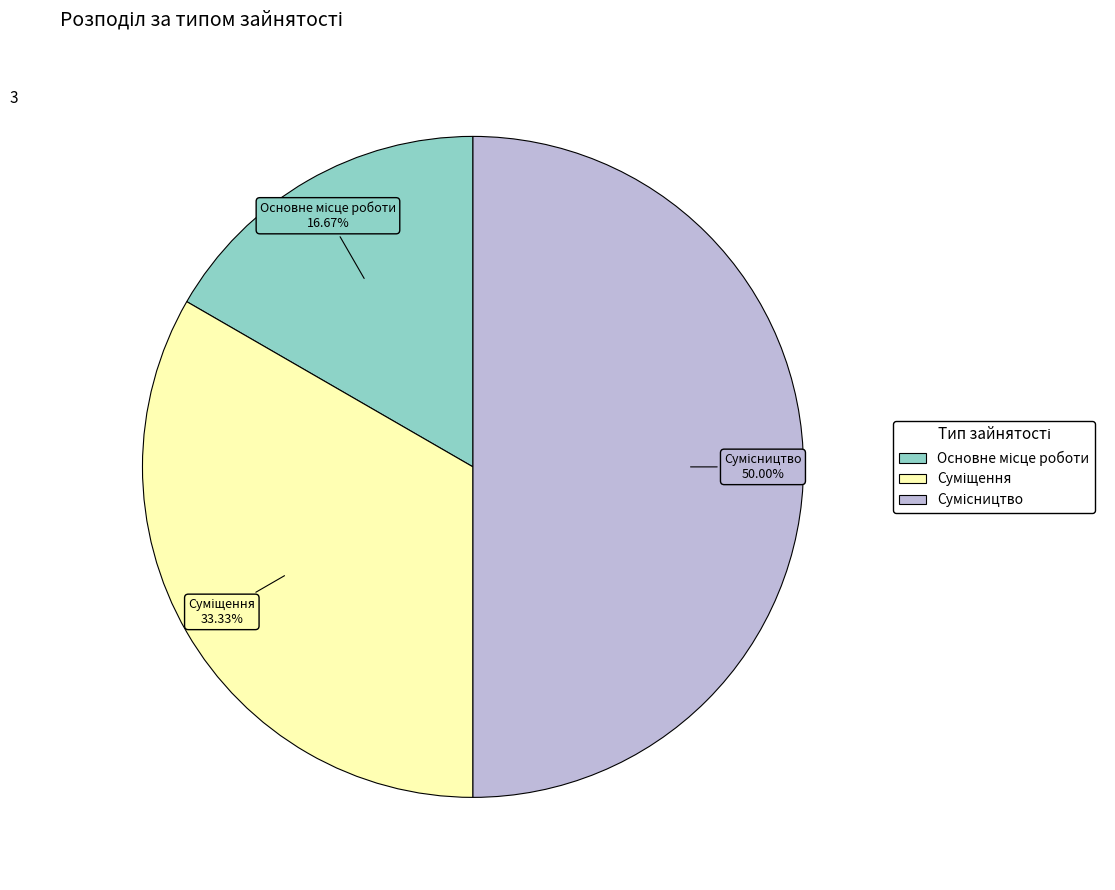

What is the smallest slice in the pie chart?

Основне місце роботи